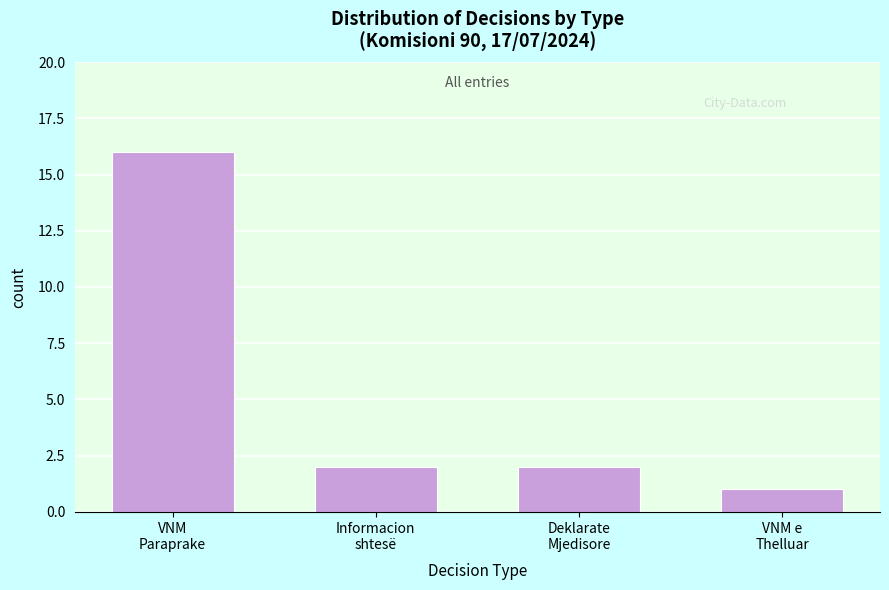

Reading left to right, list all the values displayed in this chart.

16	2	2	1